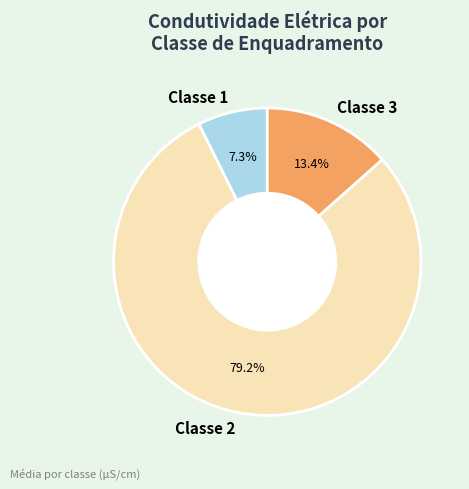

What is the smallest slice in the pie chart?

Classe 1